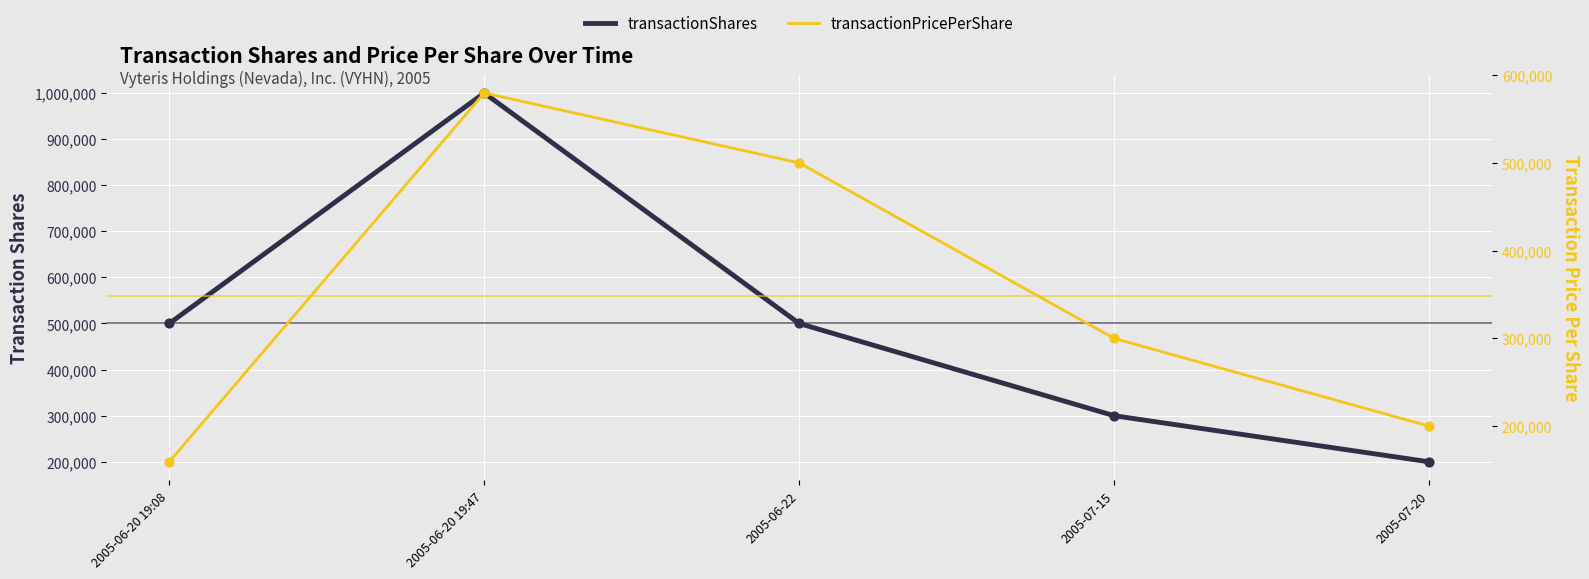

Which series reaches the maximum Y coordinate?

transactionShares